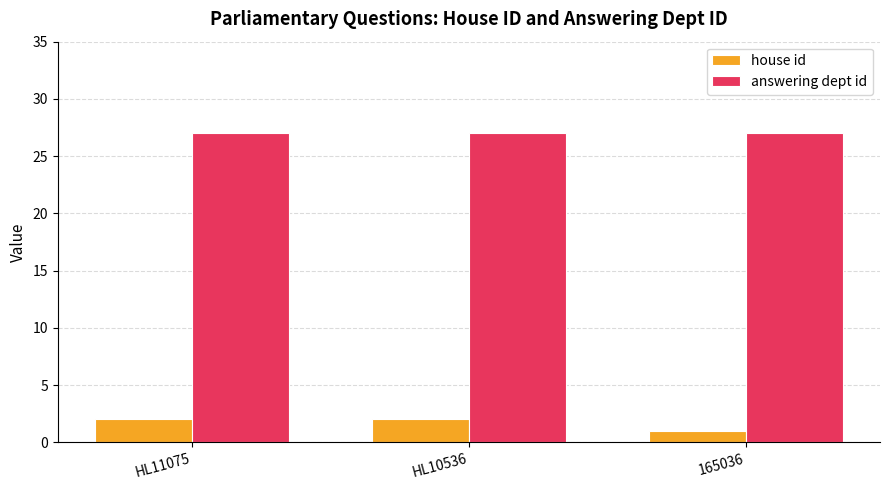

At 165036, list the series in order from smallest to largest.

house id, answering dept id